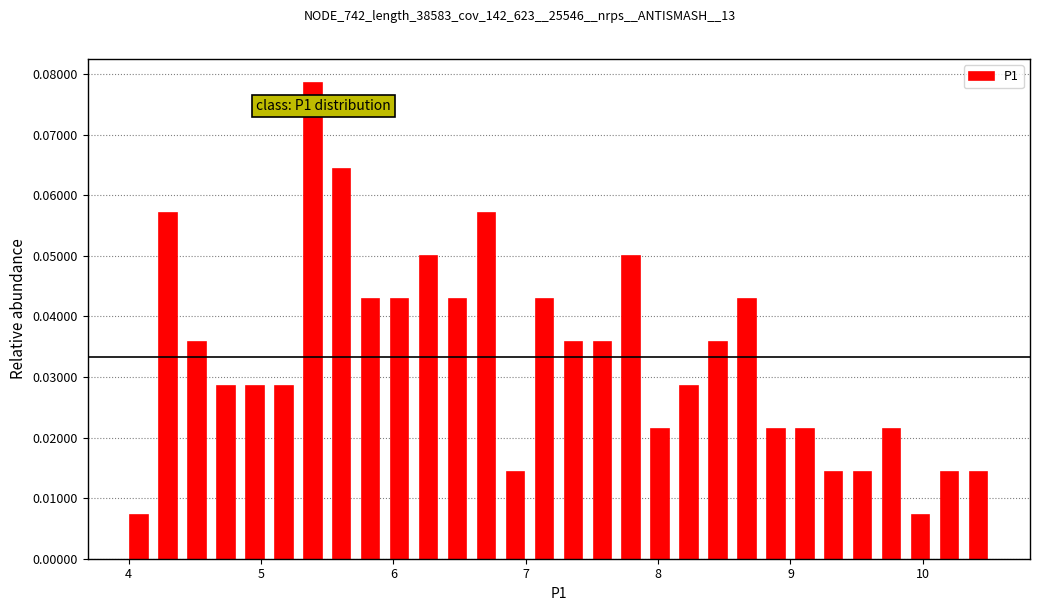

Read against the x-axis, roughly where is the centre of the tallest bar?

5.4